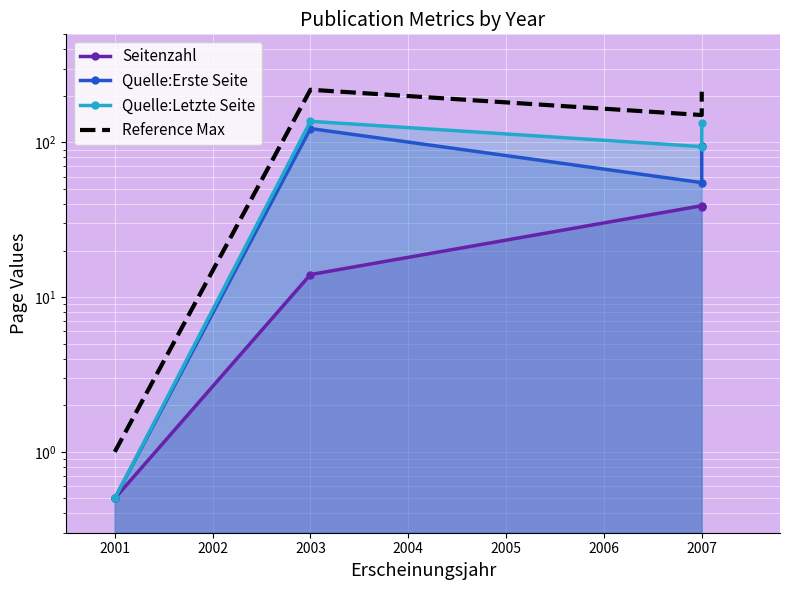

How many categories are shown in the chart?

4